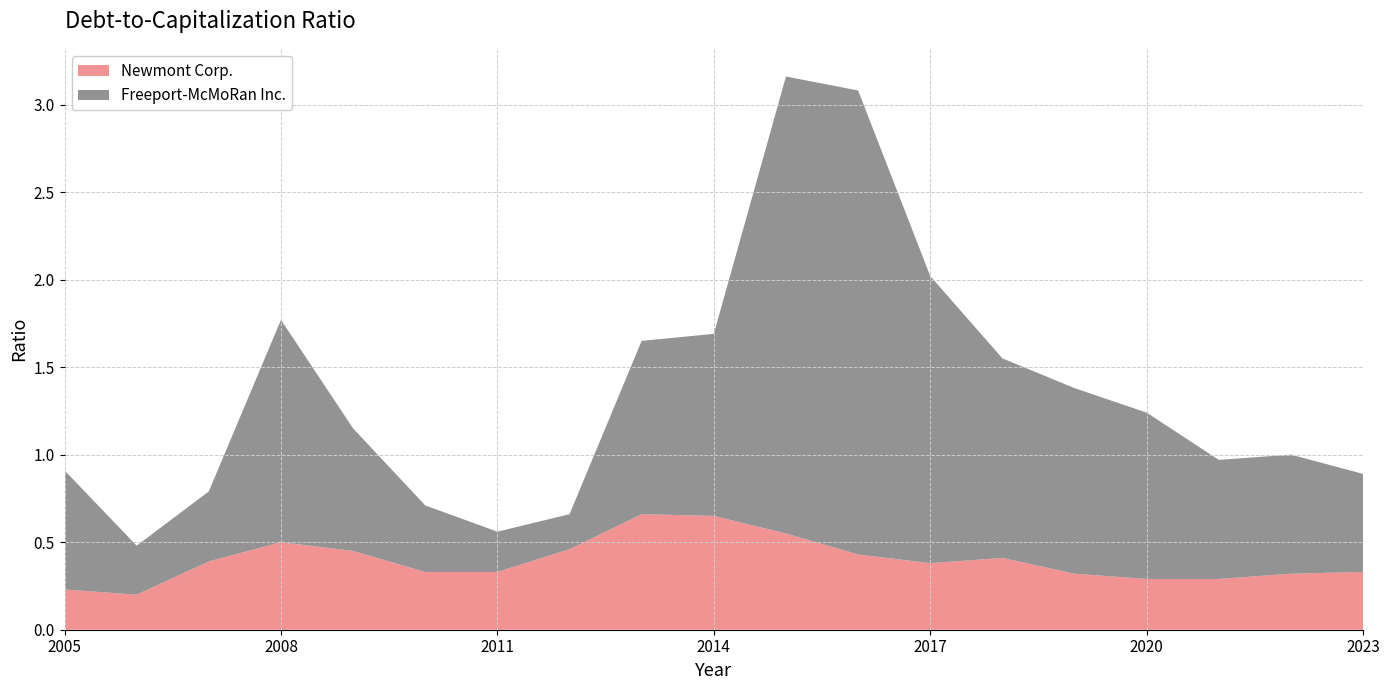

Reading left to right, extract all data points from this chart.

Freeport-McMoRan Inc.: 2005=0.7	2006=0.3	2007=0.4	2008=1.3	2009=0.7	2010=0.4	2011=0.2	2012=0.2	2013=1.0	2014=1.0	2015=2.6	2016=2.6	2017=1.6	2018=1.1	2019=1.1	2020=0.9	2021=0.7	2022=0.7	2023=0.6
Newmont Corp.: 2005=0.2	2006=0.2	2007=0.4	2008=0.5	2009=0.5	2010=0.3	2011=0.3	2012=0.5	2013=0.7	2014=0.7	2015=0.6	2016=0.4	2017=0.4	2018=0.4	2019=0.3	2020=0.3	2021=0.3	2022=0.3	2023=0.3